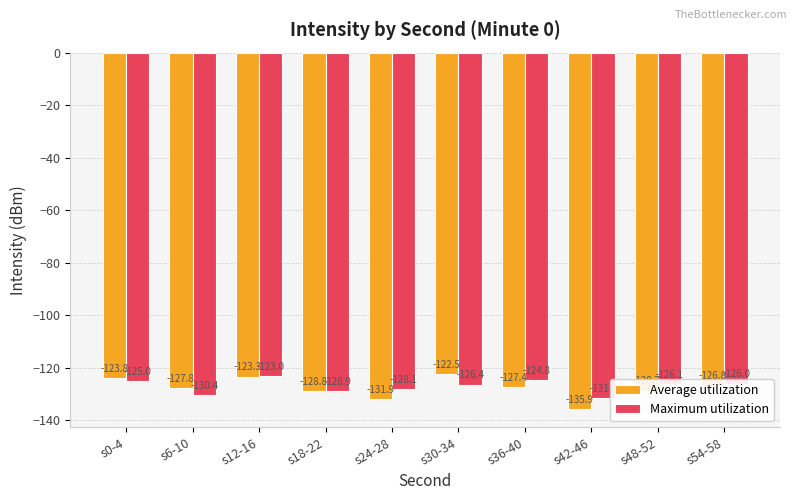

Rank the series at s36-40 from lowest to highest value.

Average utilization, Maximum utilization